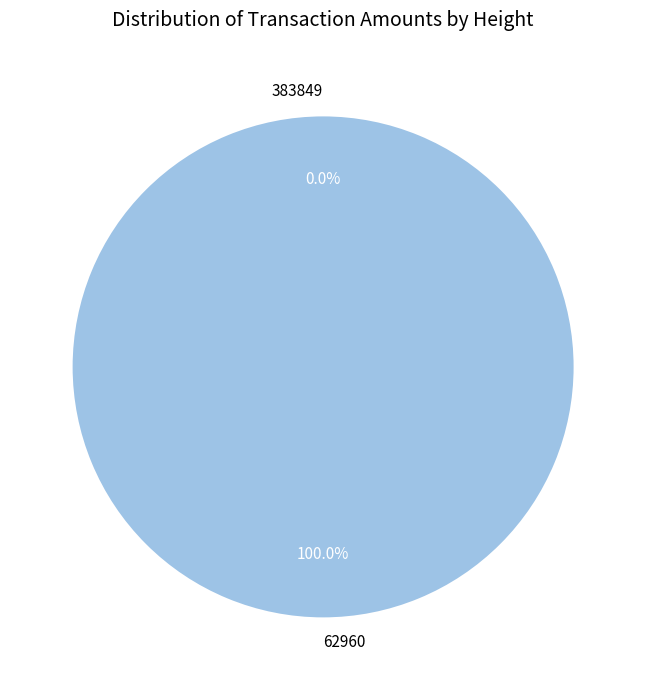

What is the largest slice in the pie chart?

62960